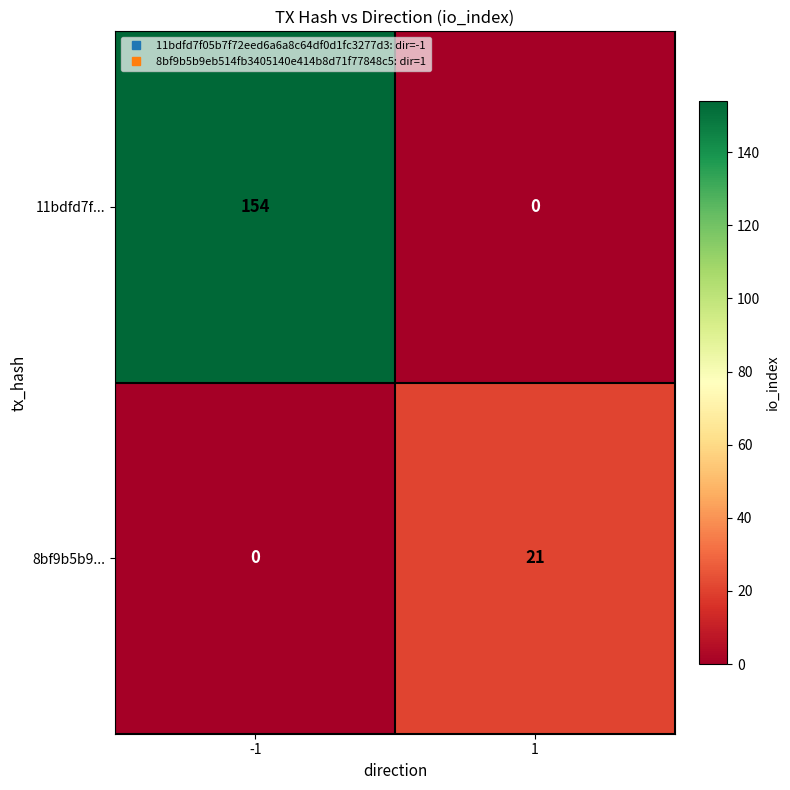

List the series in order of their peak value, highest first.

11bdfd7f..., 8bf9b5b9...